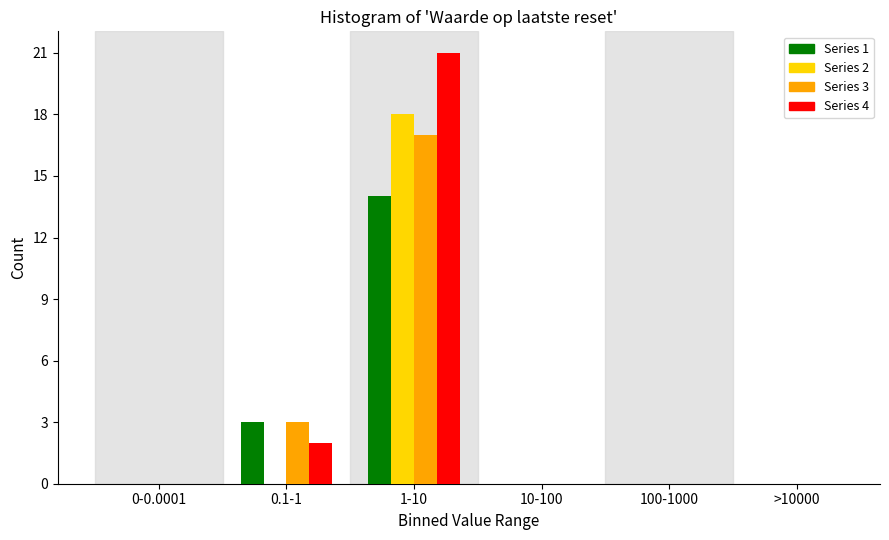

Reading left to right, list all the values displayed in this chart.

Series 1: 0-0.0001=0	0.1-1=3	1-10=14	10-100=0	100-1000=0	>10000=0
Series 2: 0-0.0001=0	0.1-1=0	1-10=18	10-100=0	100-1000=0	>10000=0
Series 3: 0-0.0001=0	0.1-1=3	1-10=17	10-100=0	100-1000=0	>10000=0
Series 4: 0-0.0001=0	0.1-1=2	1-10=21	10-100=0	100-1000=0	>10000=0